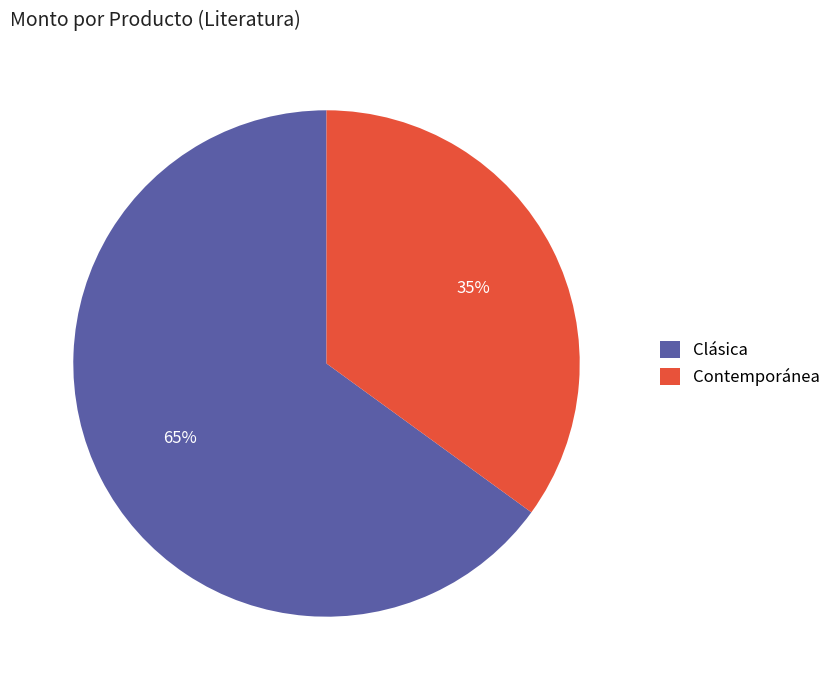

To the nearest percent, what portion does Contemporánea represent?

35%